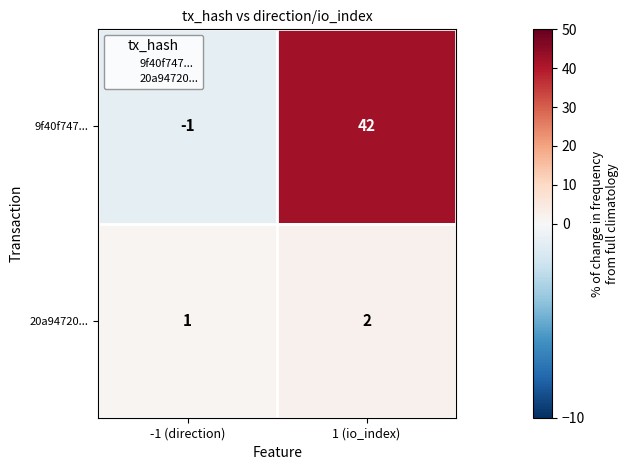

At how many categories does at least one series exceed 16?

1